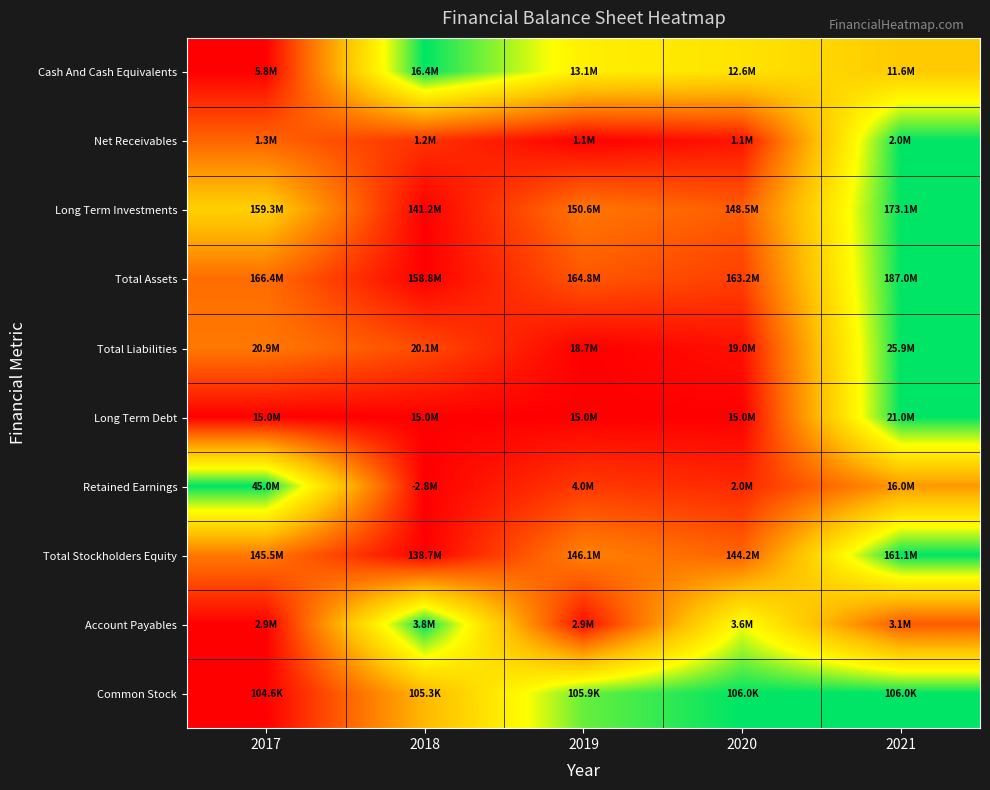

At which category is the sum across all series the highest?

2021